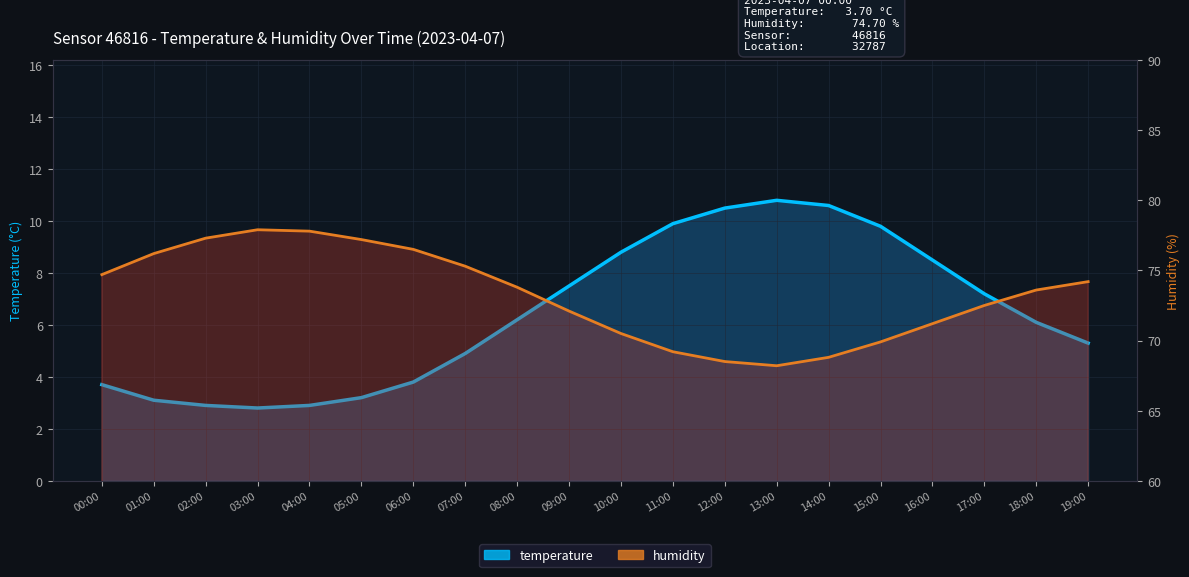

What is the sum of all values?

128.5